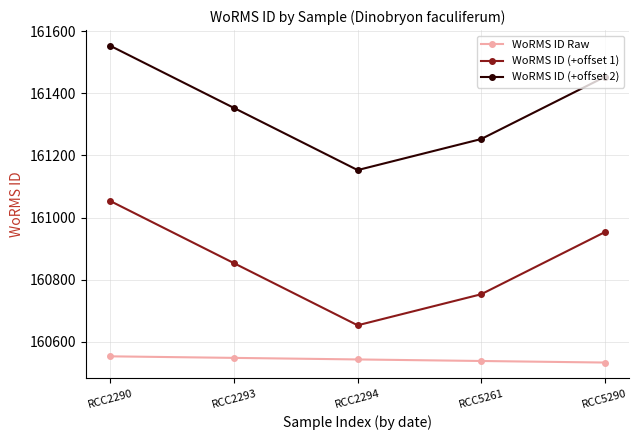

What is the sum of the WoRMS ID Raw values at RCC5261 and RCC5290?

321071